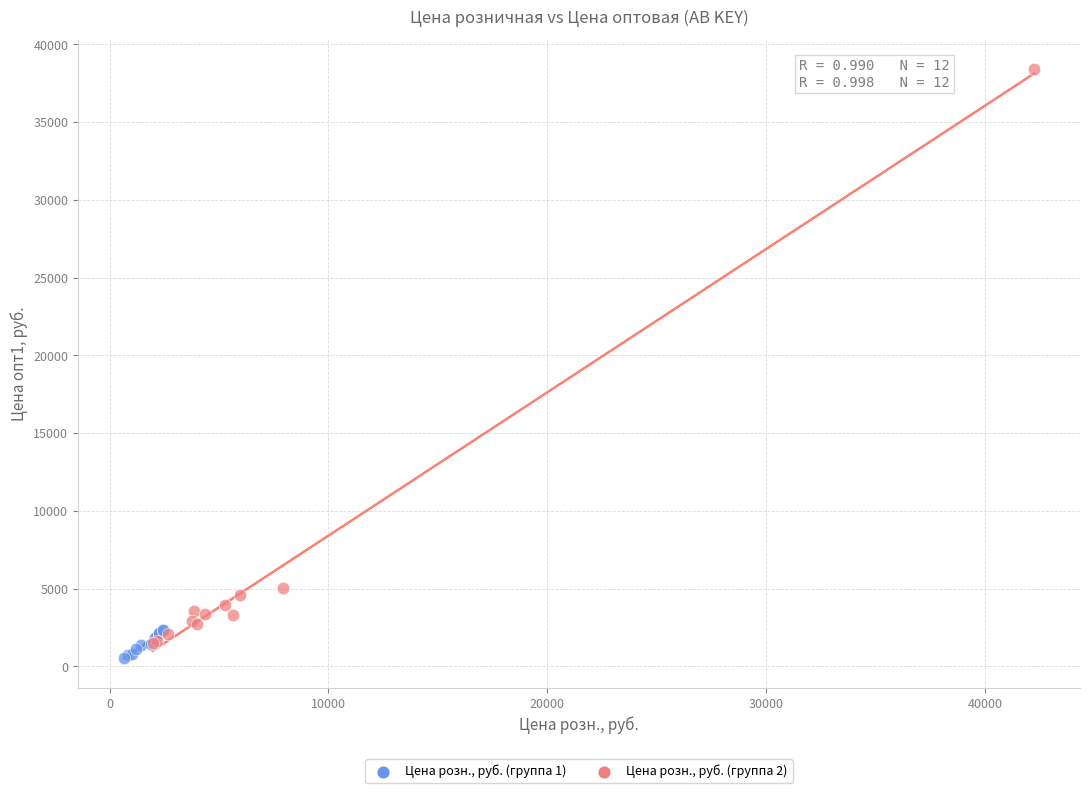

Which series has the largest Y range (max minus min)?

Цена розн., руб. (группа 2)